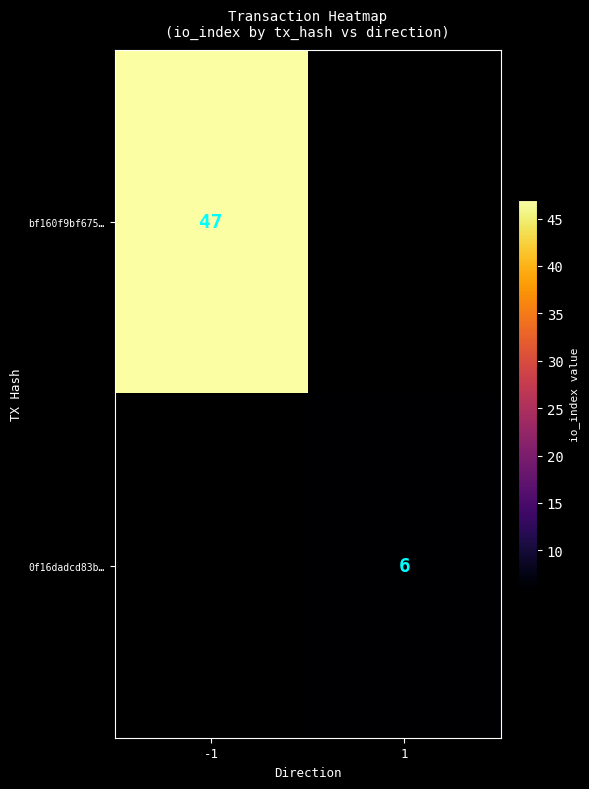

Is it true that bf160f9bf675… equals 29 at -1?

False